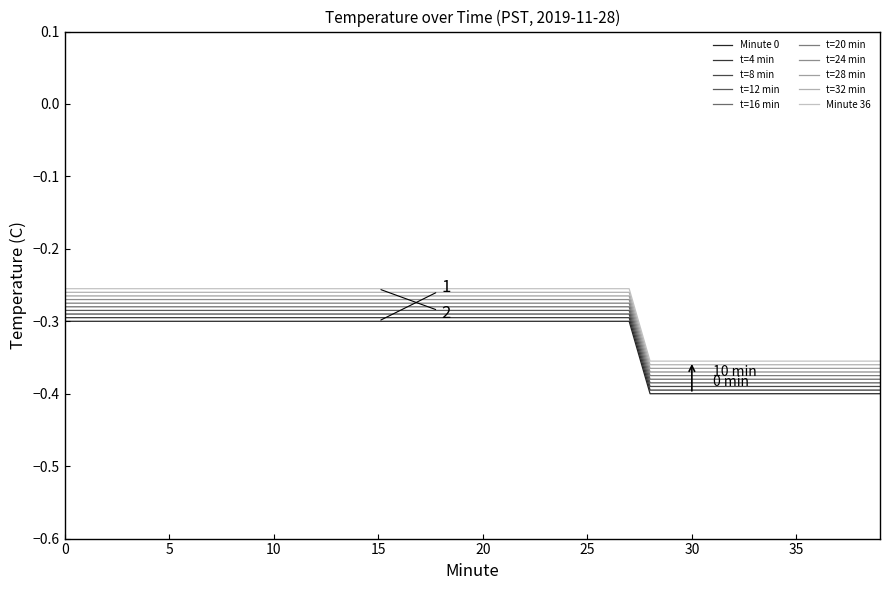

Does the chart have visible grid lines?

No